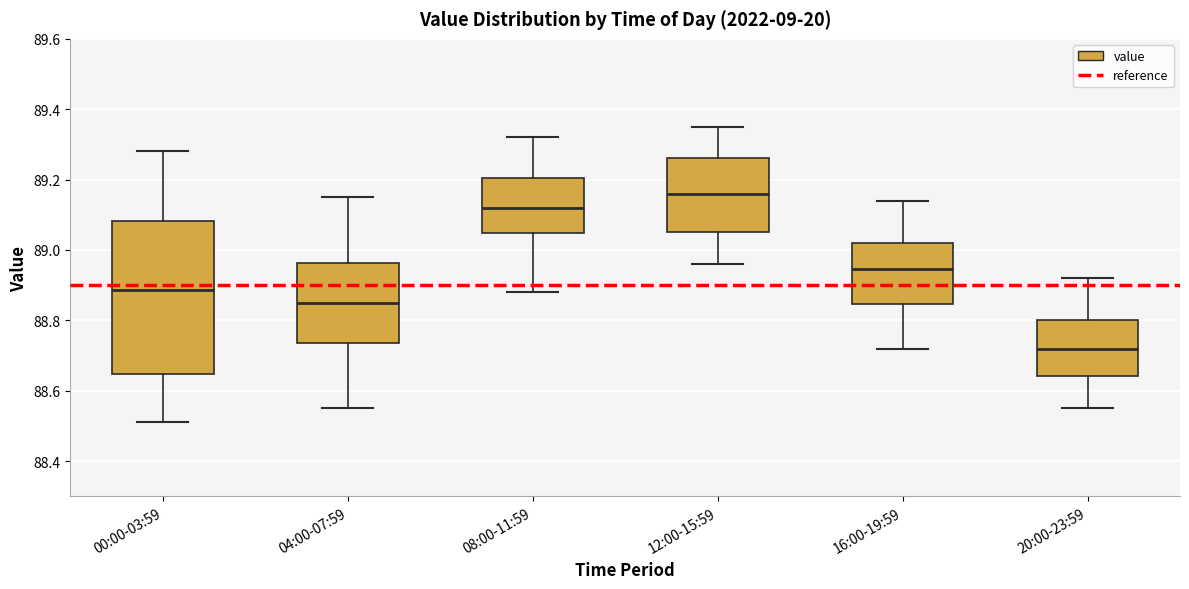

Where is the lower edge of the box for 00:00-03:59 on the y-axis? The values are not printed on the chart, so give them approximately, as read against the axis.

88.64